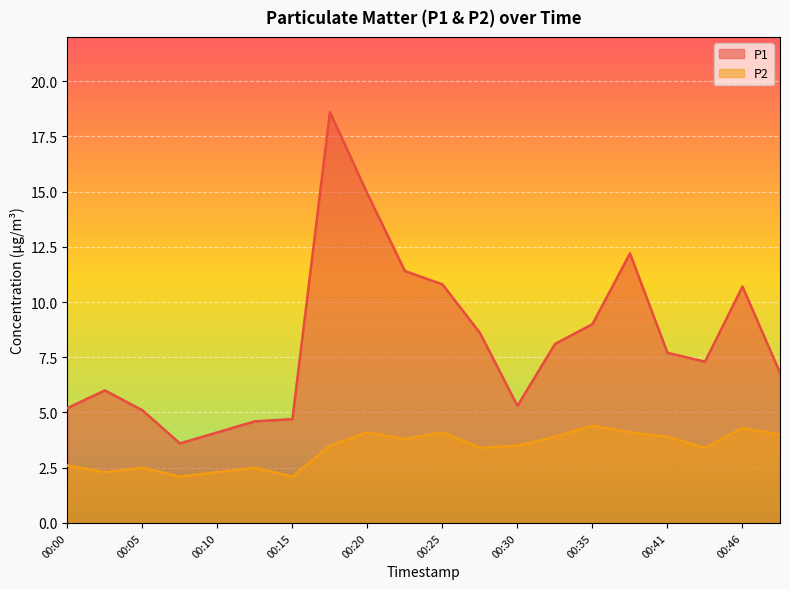

Reading left to right, extract all data points from this chart.

P1: 00:00=5.2	00:02=6.0	00:05=5.1	00:07=3.6	00:10=4.1	00:12=4.6	00:15=4.7	00:17=18.6	00:20=14.9	00:23=11.4	00:25=10.8	00:28=8.6	00:30=5.3	00:33=8.1	00:35=9.0	00:38=12.2	00:41=7.7	00:43=7.3	00:46=10.7	00:48=6.8
P2: 00:00=2.6	00:02=2.3	00:05=2.5	00:07=2.1	00:10=2.3	00:12=2.5	00:15=2.1	00:17=3.5	00:20=4.1	00:23=3.8	00:25=4.1	00:28=3.4	00:30=3.5	00:33=3.9	00:35=4.4	00:38=4.1	00:41=3.9	00:43=3.4	00:46=4.3	00:48=4.0